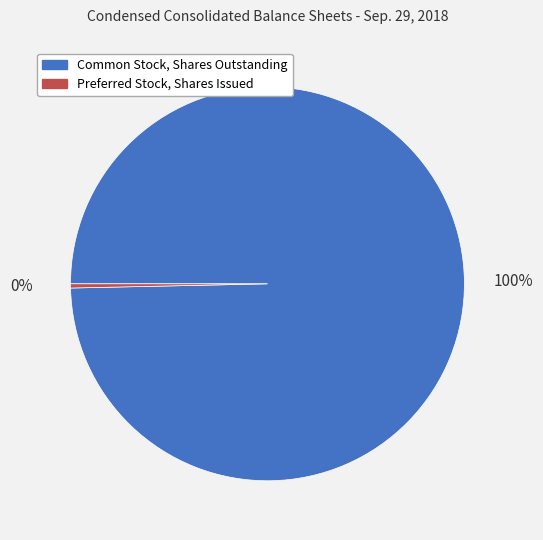

What is the smallest slice in the pie chart?

Preferred Stock, Shares Issued